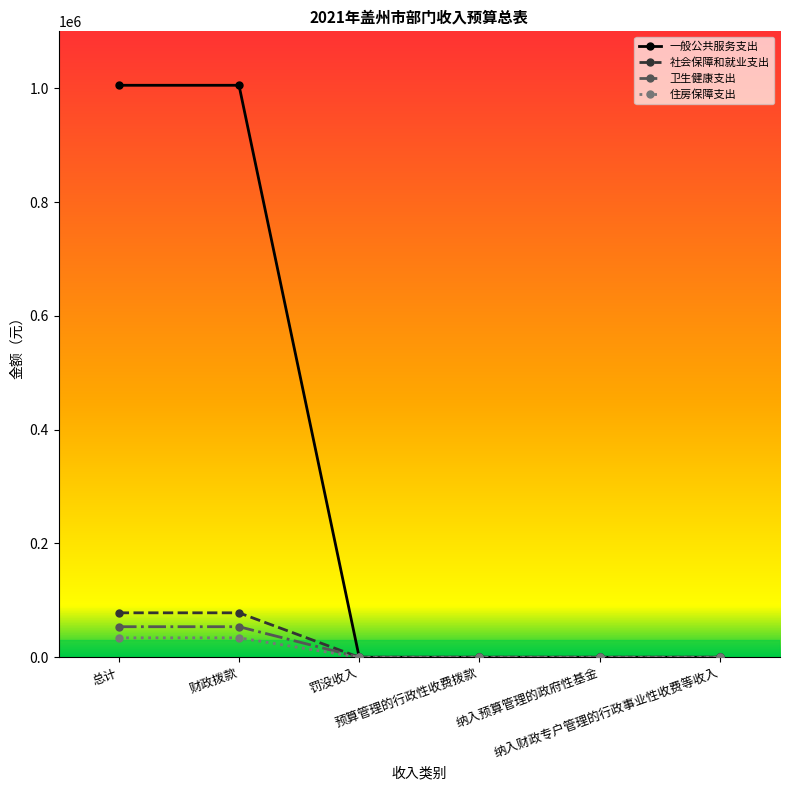

What is the highest value of the 卫生健康支出 series?

53707.1